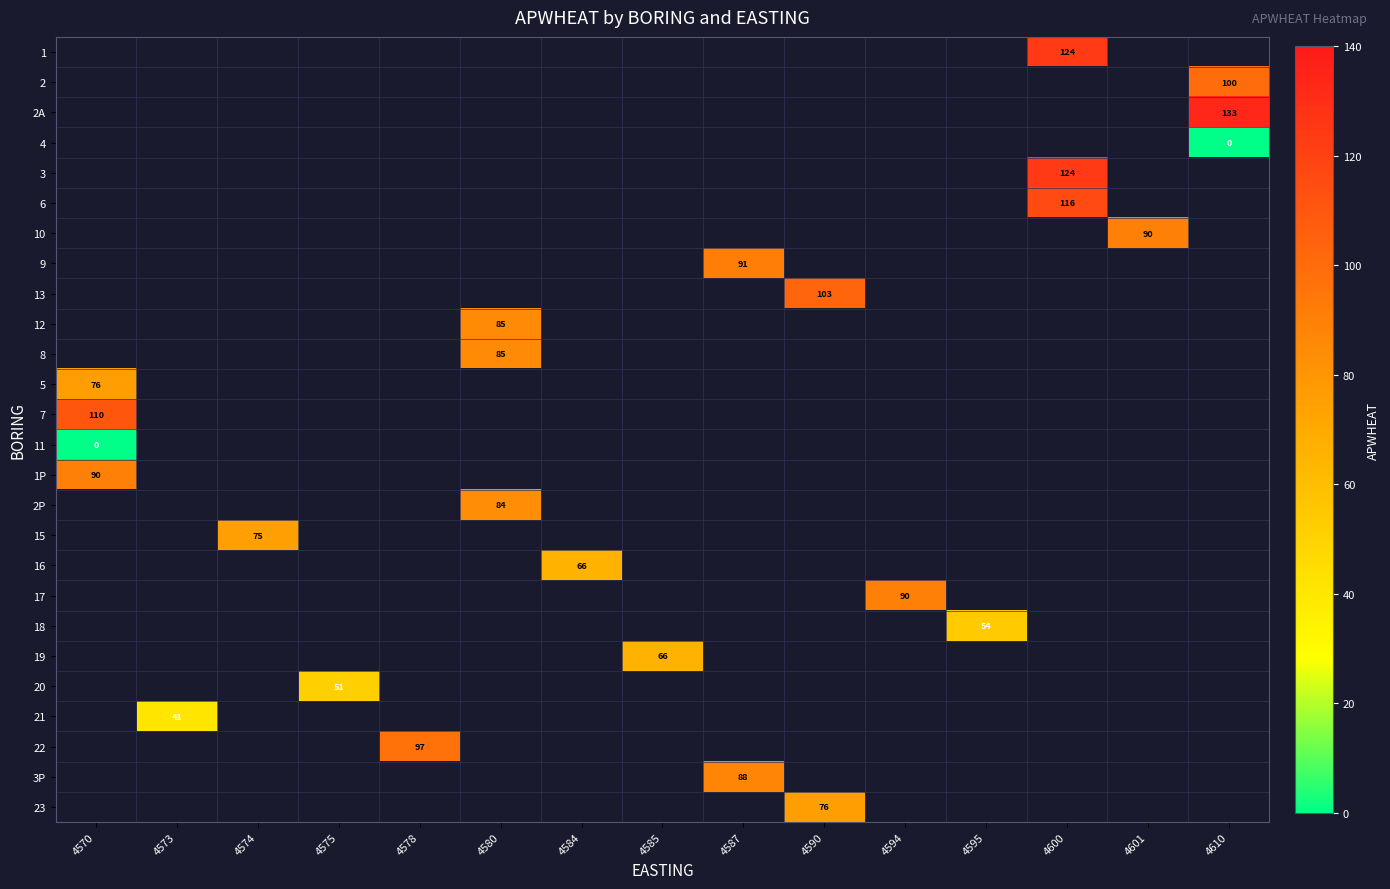

How many distinct data groups are displayed?

26